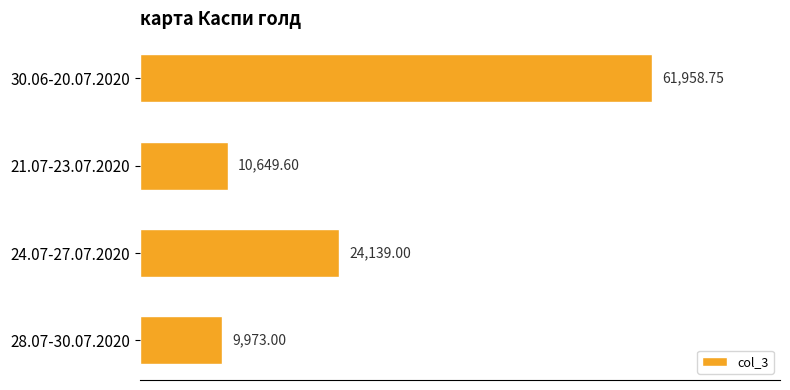

Rank the categories by value from lowest to highest.

28.07-30.07.2020, 21.07-23.07.2020, 24.07-27.07.2020, 30.06-20.07.2020